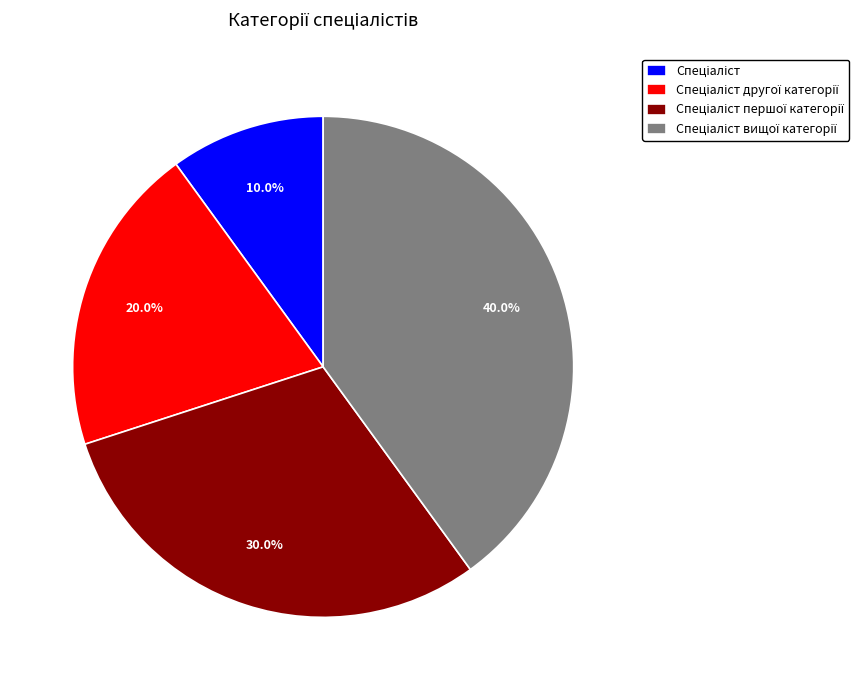

Does any single category account for the majority?

No